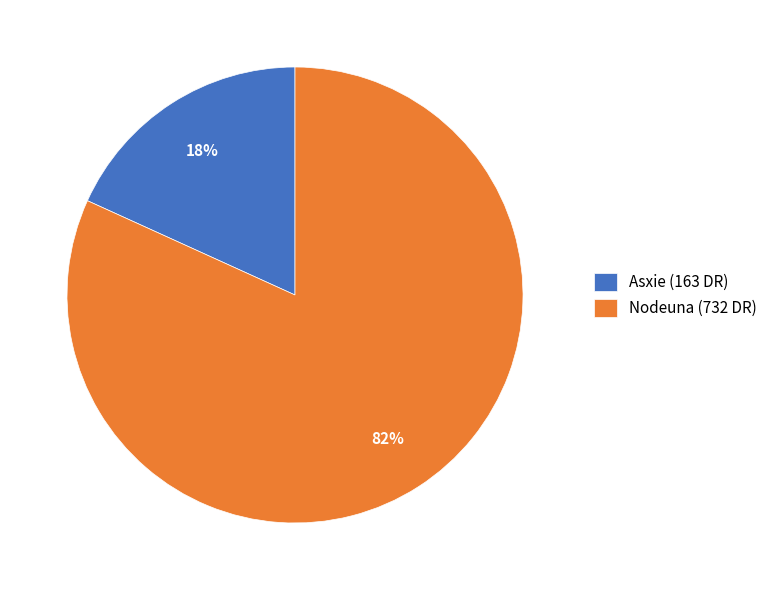

Which has a higher value, Asxie or Nodeuna?

Nodeuna